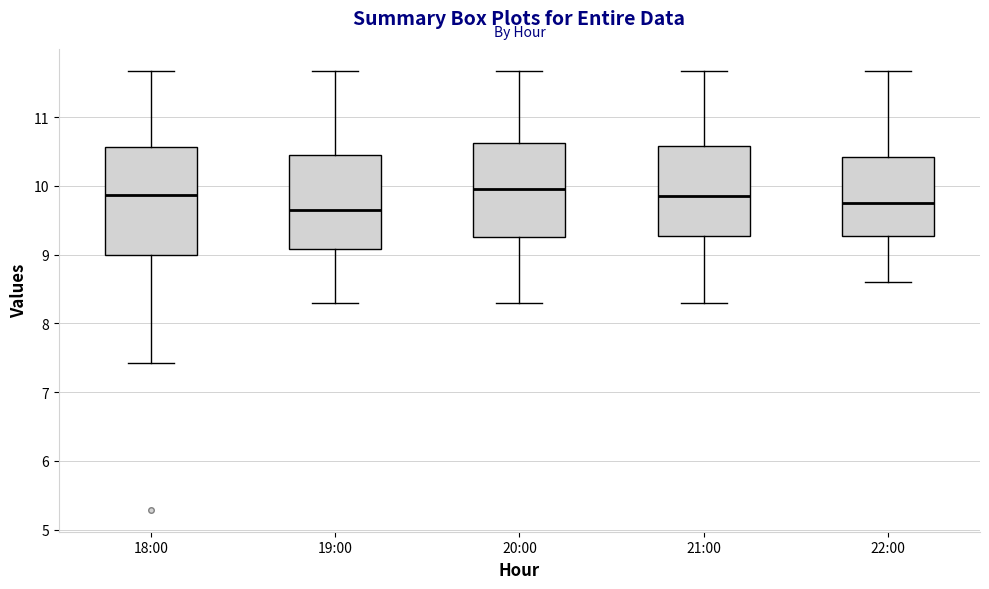

Reading left to right, read every box against the y-axis: the position of its median line, the range the box covers, and the ends of its whiskers. The values are not printed on the chart, so give them approximately, as read against the axis.

18:00: median 9.9, box 9.0 to 10.6, whiskers 7.4 to 11.7
19:00: median 9.7, box 9.1 to 10.4, whiskers 8.3 to 11.7
20:00: median 10.0, box 9.3 to 10.6, whiskers 8.3 to 11.7
21:00: median 9.9, box 9.3 to 10.6, whiskers 8.3 to 11.7
22:00: median 9.8, box 9.3 to 10.4, whiskers 8.6 to 11.7